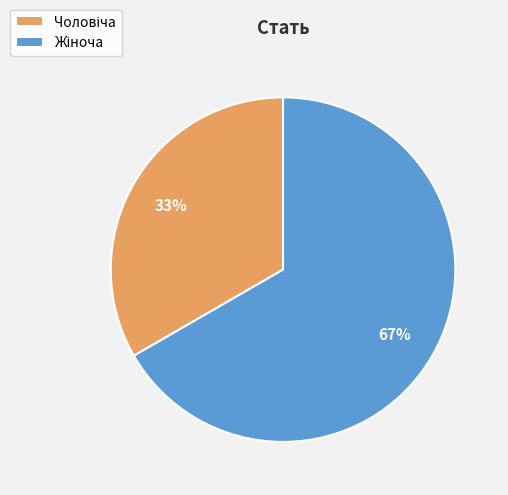

To the nearest percent, what is the average slice percentage?

50%